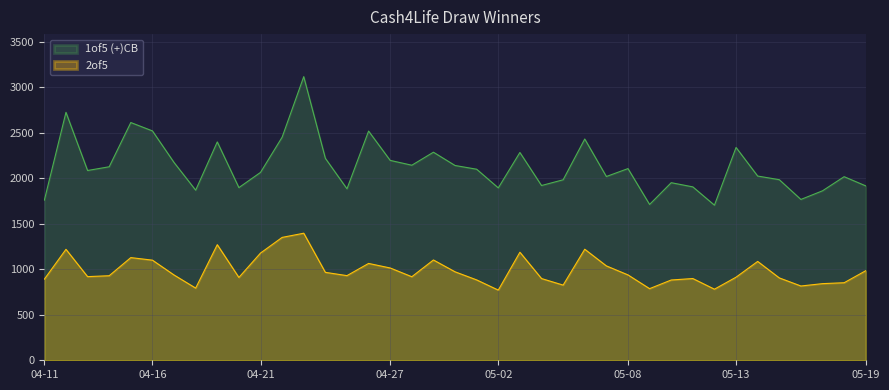

What is the difference between the maximum and second lowest values in the 1of5 (+)CB series?

1404